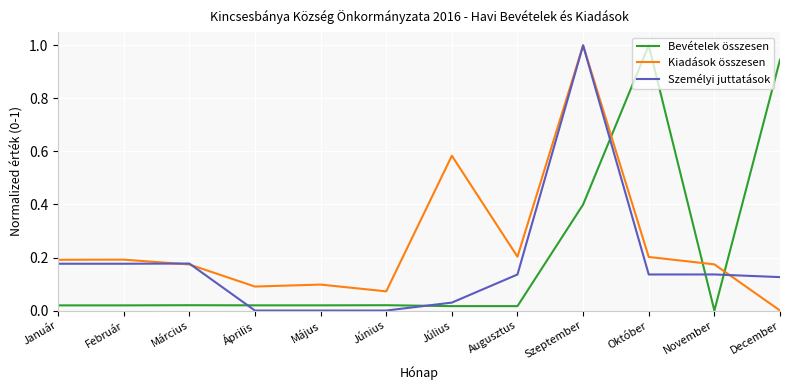

How many values in Kiadások összesen are above zero?

11